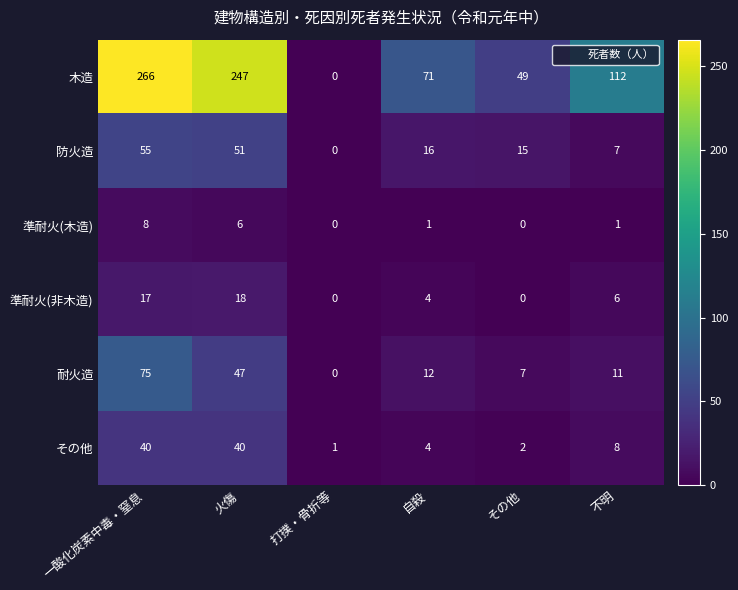

What is the average value of the 準耐火(非木造) series?

8